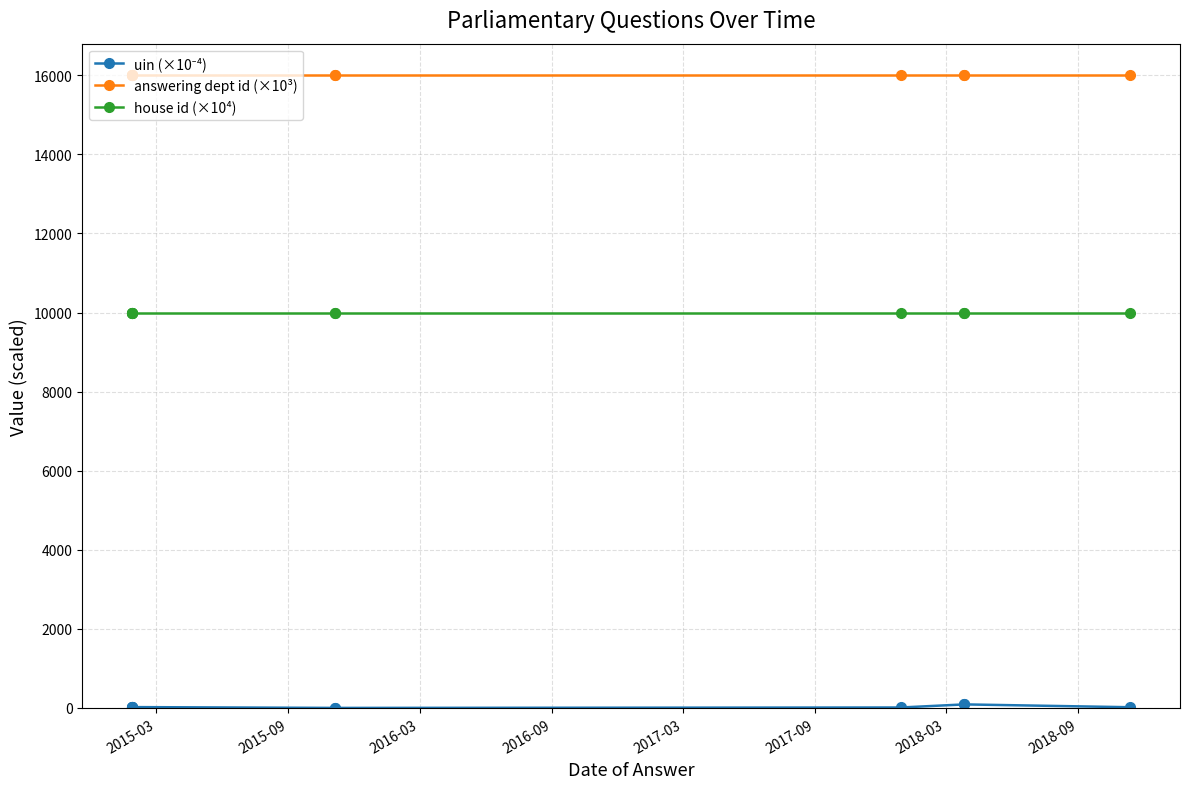

What is the minimum value shown in the chart?

1.4